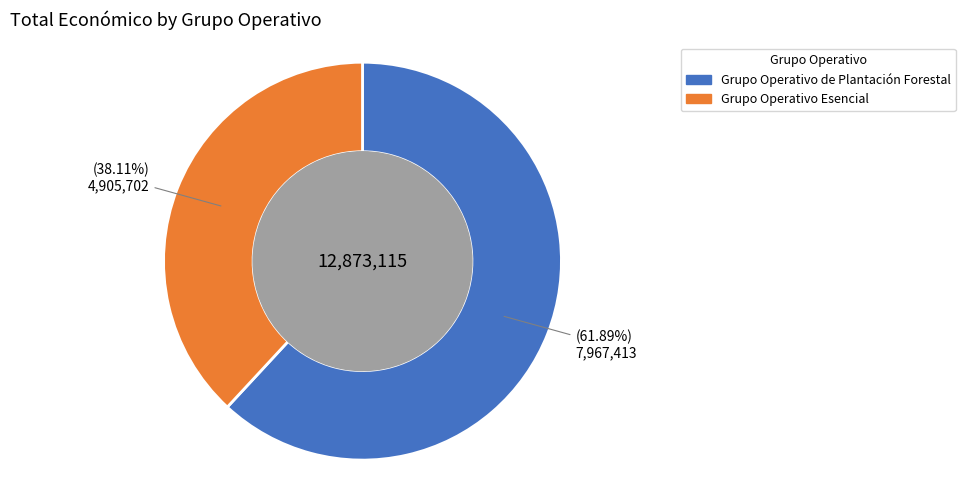

Combined, what portion of the pie is Grupo Operativo Esencial and Grupo Operativo de Plantación Forestal?

100.0%